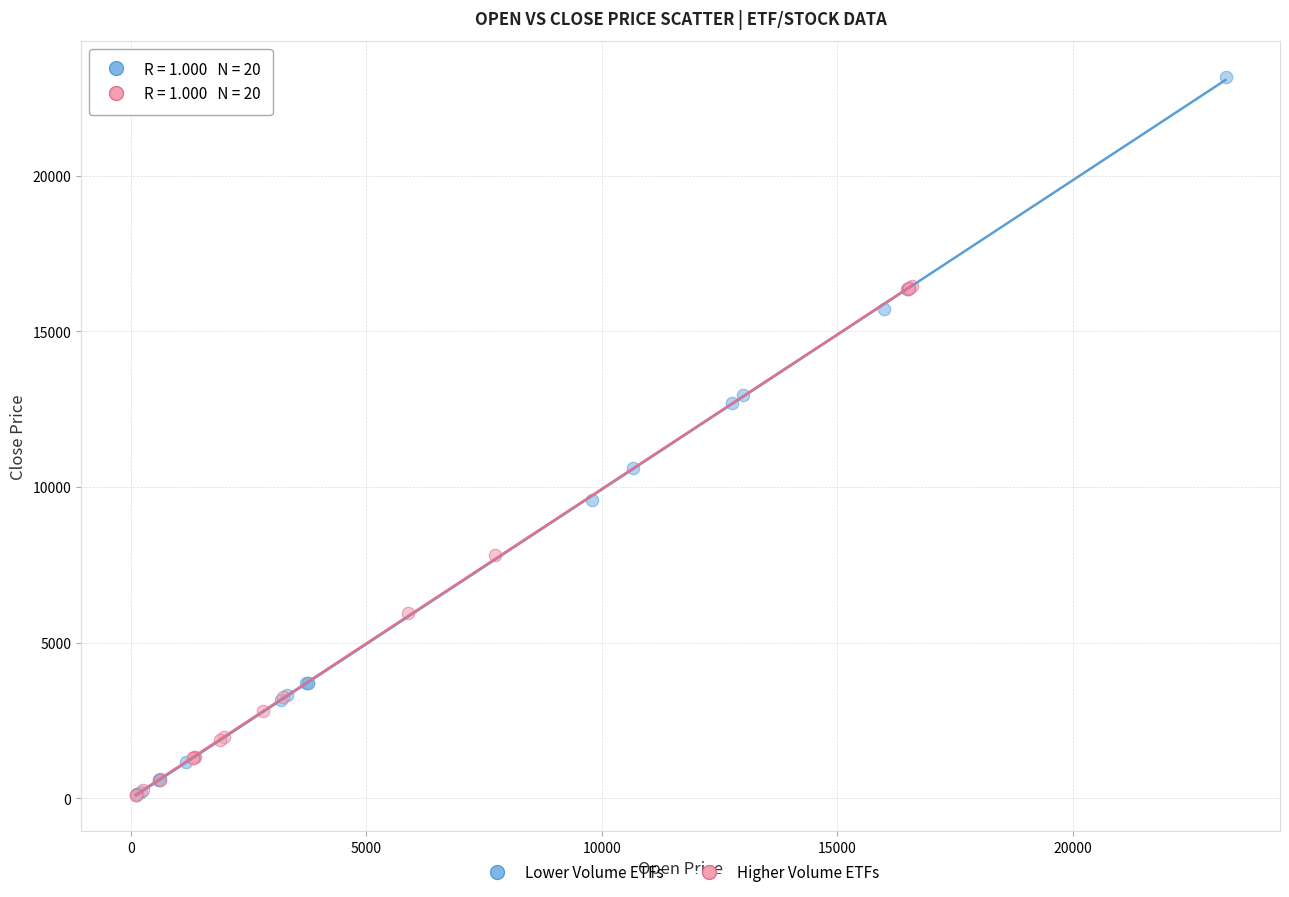

What are all the series names shown in the legend?

Lower Volume ETFs, Higher Volume ETFs